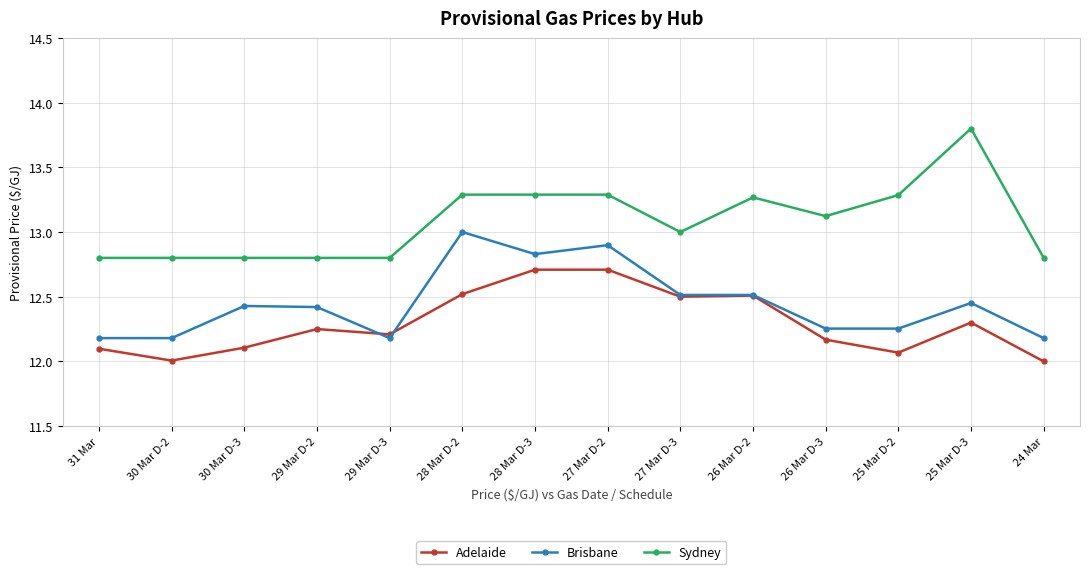

How many lines are shown in the chart?

3